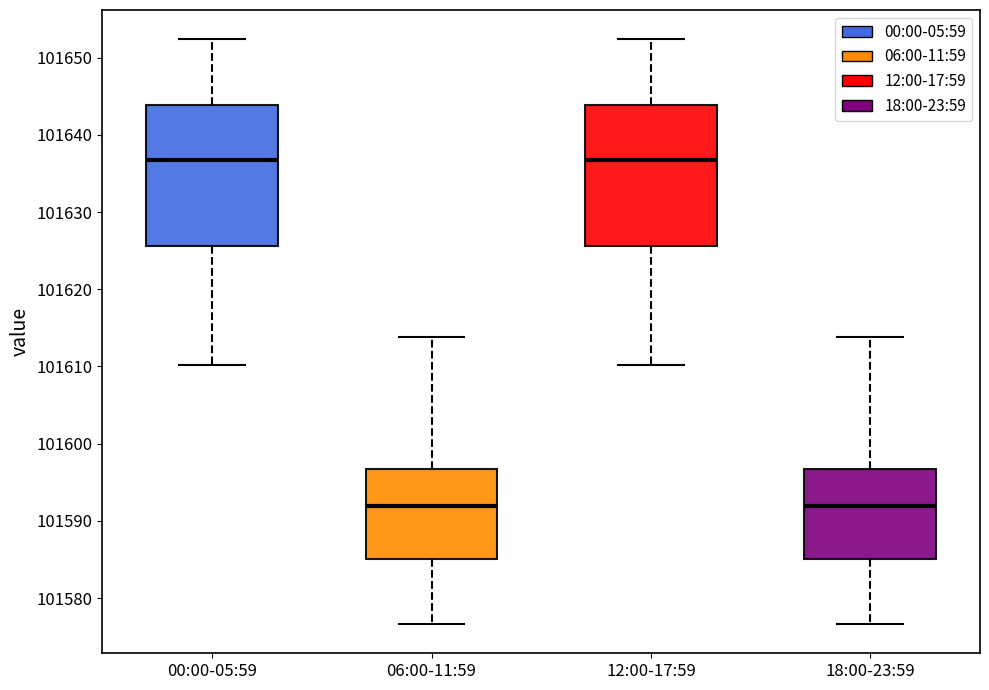

Reading left to right, transcribe this box plot: for each box, give where its median line is, the range the box spans, and where its two whiskers end, as read against the y-axis. The values are not printed on the chart, so give them approximately, as read against the axis.

00:00-05:59: median 101637, box 101626 to 101644, whiskers 101610 to 101652
06:00-11:59: median 101592, box 101585 to 101597, whiskers 101577 to 101614
12:00-17:59: median 101637, box 101626 to 101644, whiskers 101610 to 101652
18:00-23:59: median 101592, box 101585 to 101597, whiskers 101577 to 101614